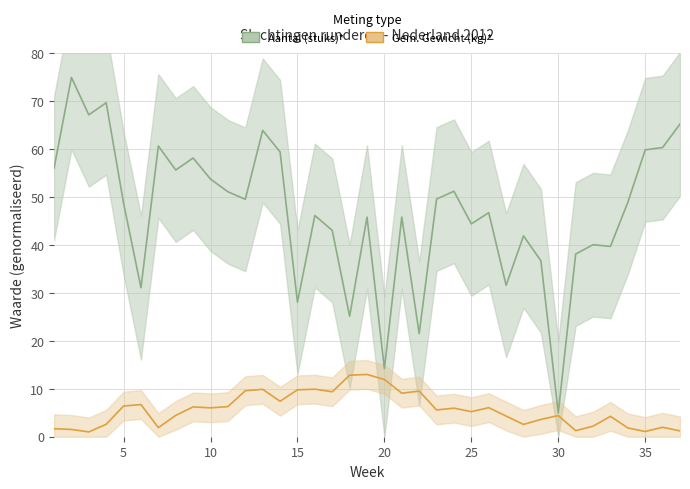

What is the average value of the Gem. Gewicht (kg)* series?

5.6